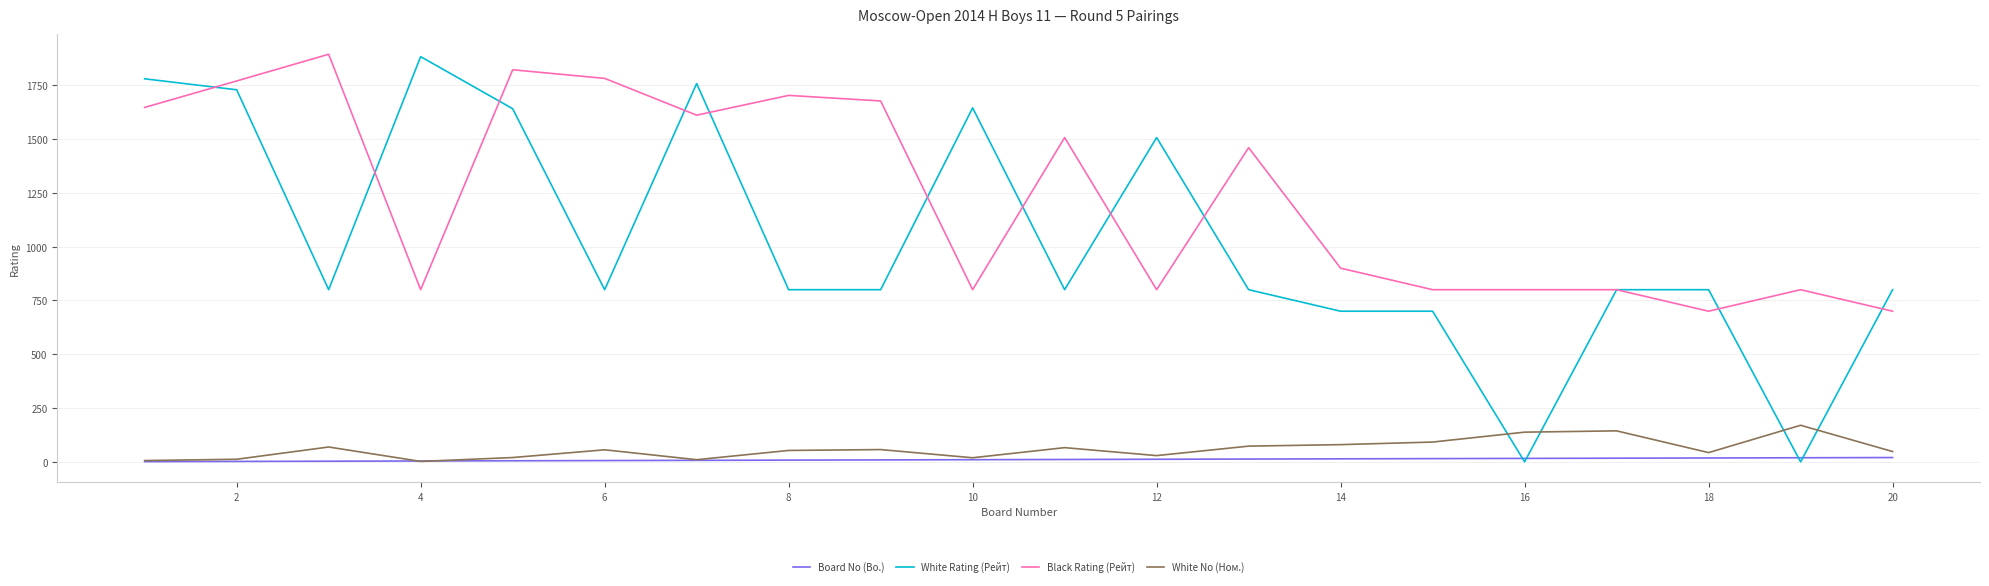

How many intersections are there between White Rating (Рейт) and White No (Ном.)?

4